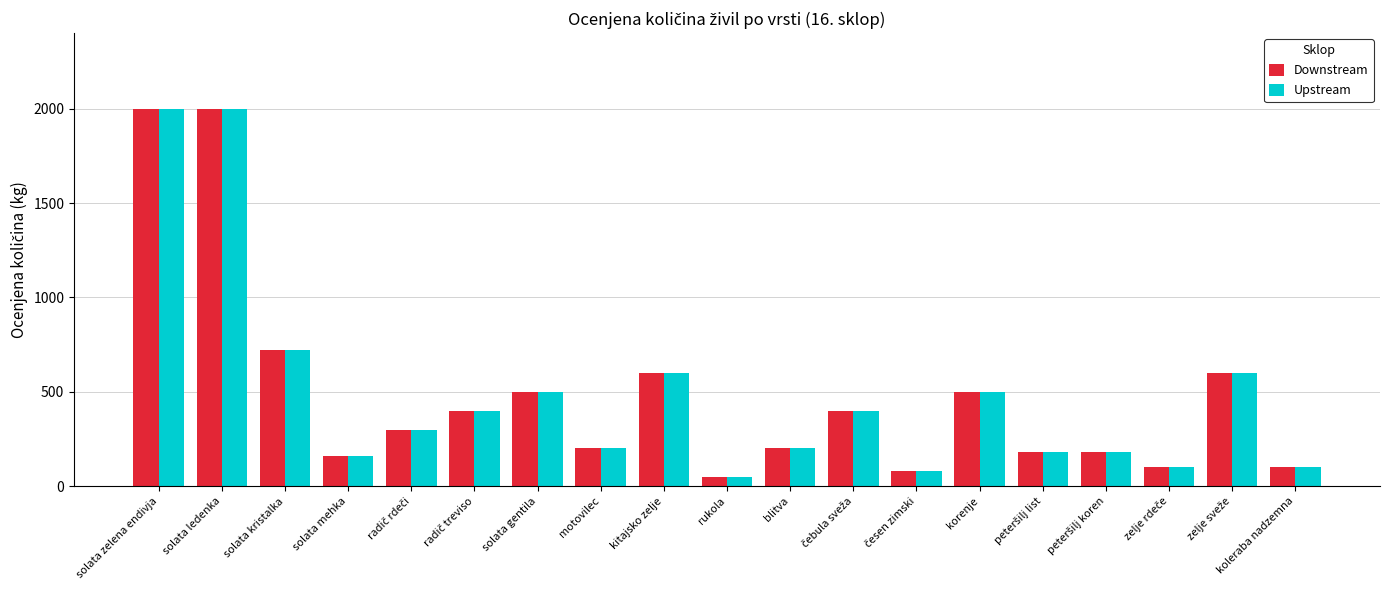

Are the bars grouped side by side (vs. stacked)?

Yes